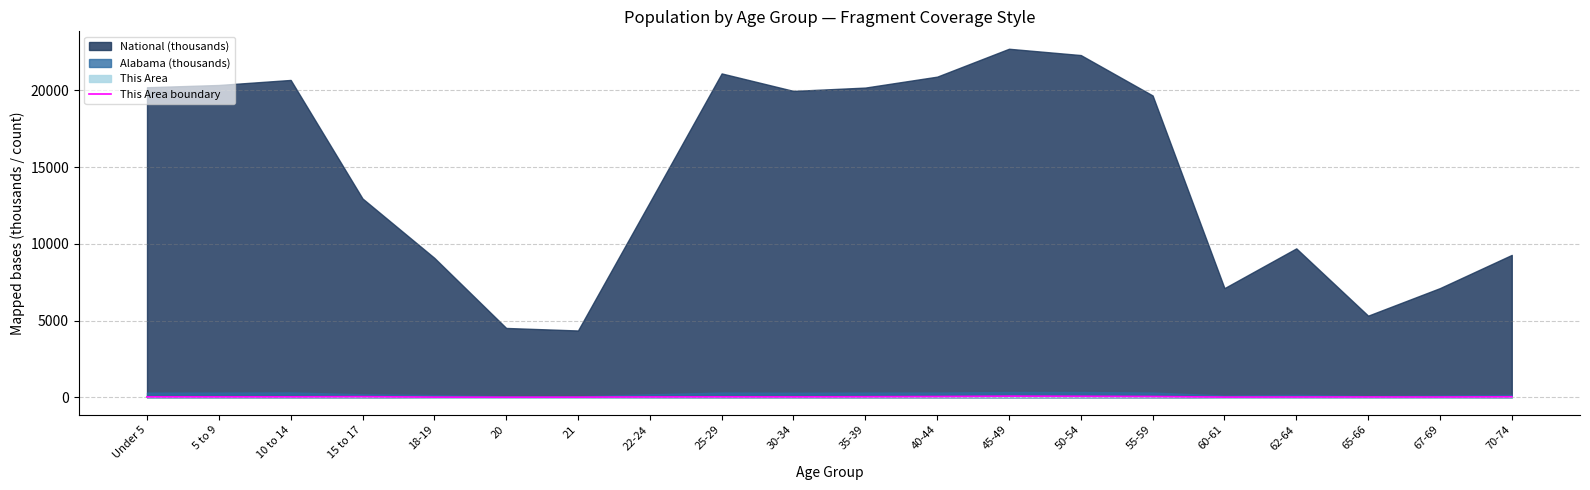

The value at 18-19 is 21. True or false?

False